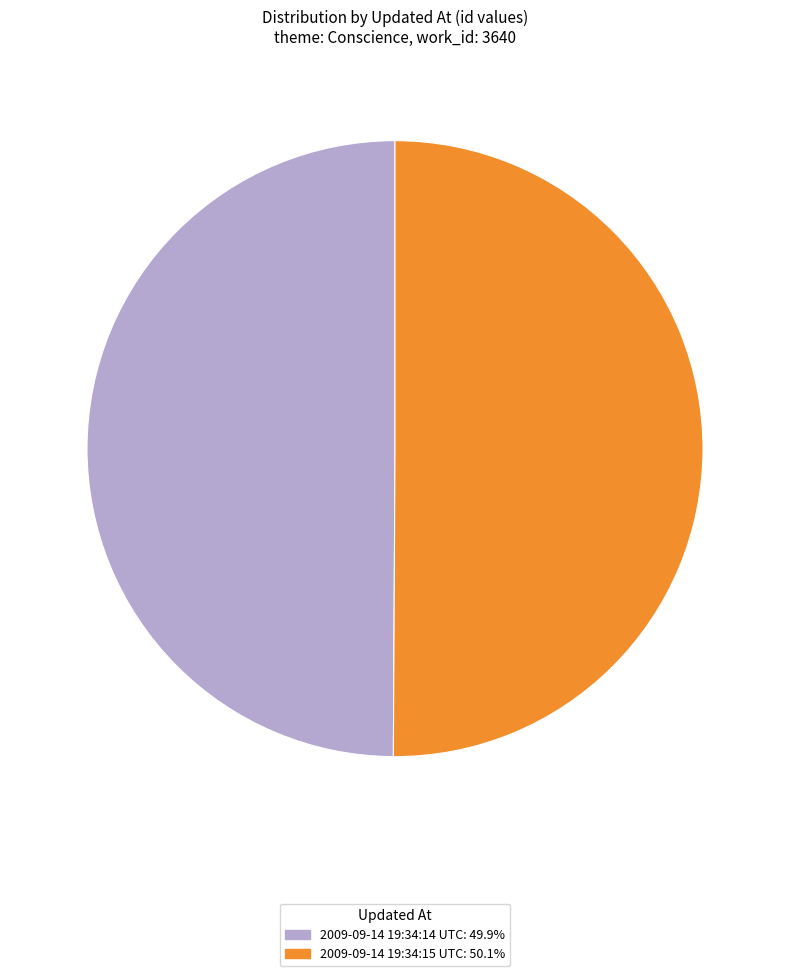

Do 2009-09-14 19:34:14 UTC: 49.9% and 2009-09-14 19:34:15 UTC: 50.1% together represent more than half of the pie?

Yes